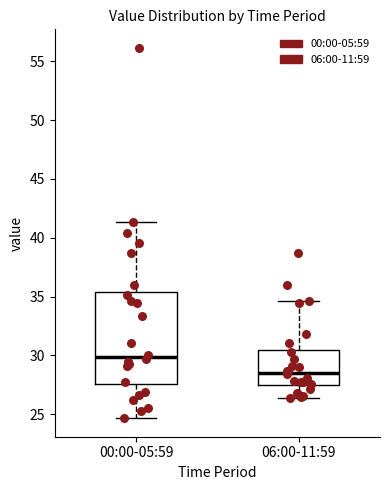

Which box is the tallest, from its lower edge to its upper edge?

00:00-05:59